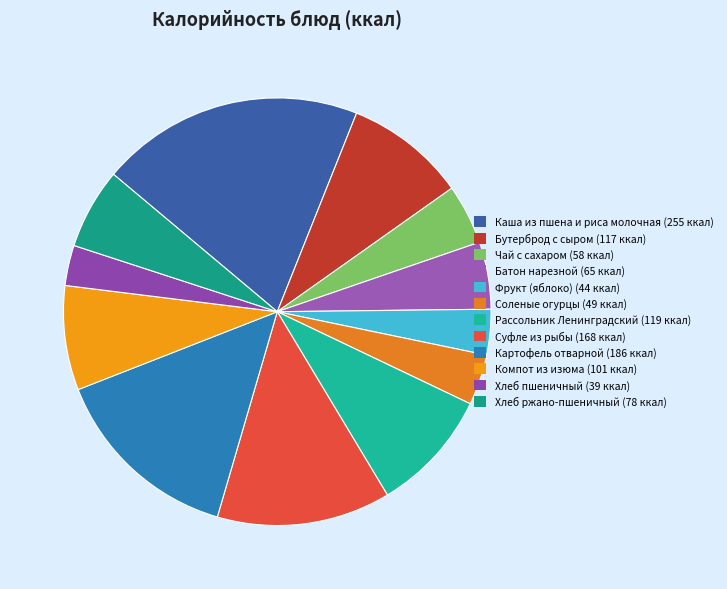

Which slice is the largest?

Каша из пшена и риса молочная